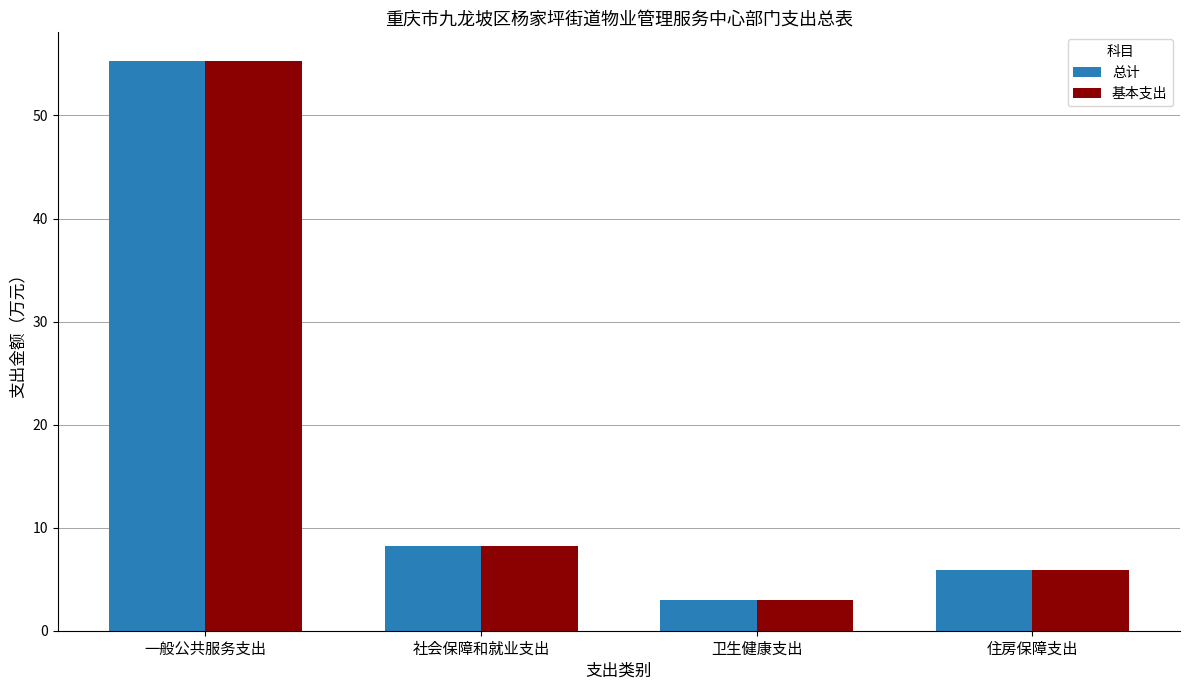

What value does the 基本支出 series have at 一般公共服务支出?

55.3